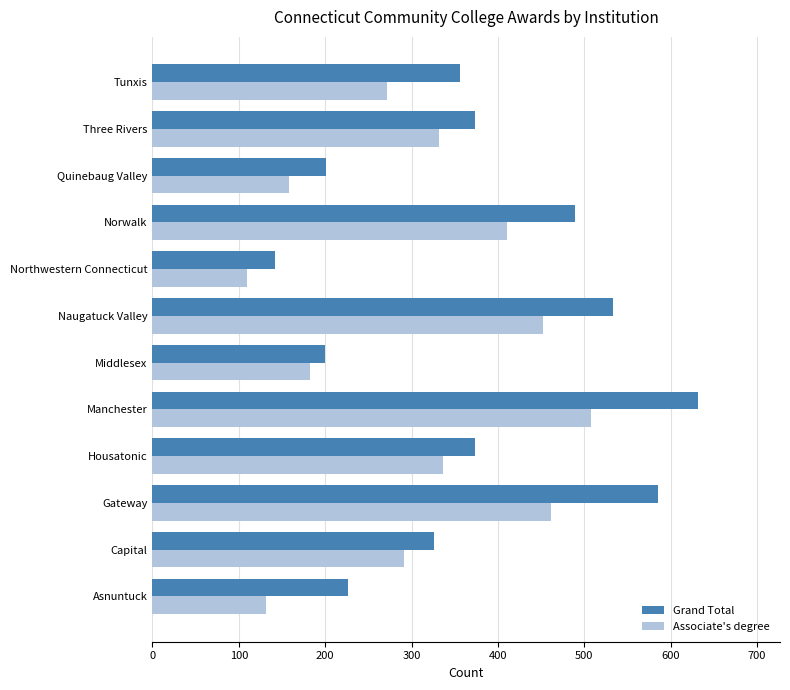

True or false: Grand Total has a value of 99 at Housatonic.

False